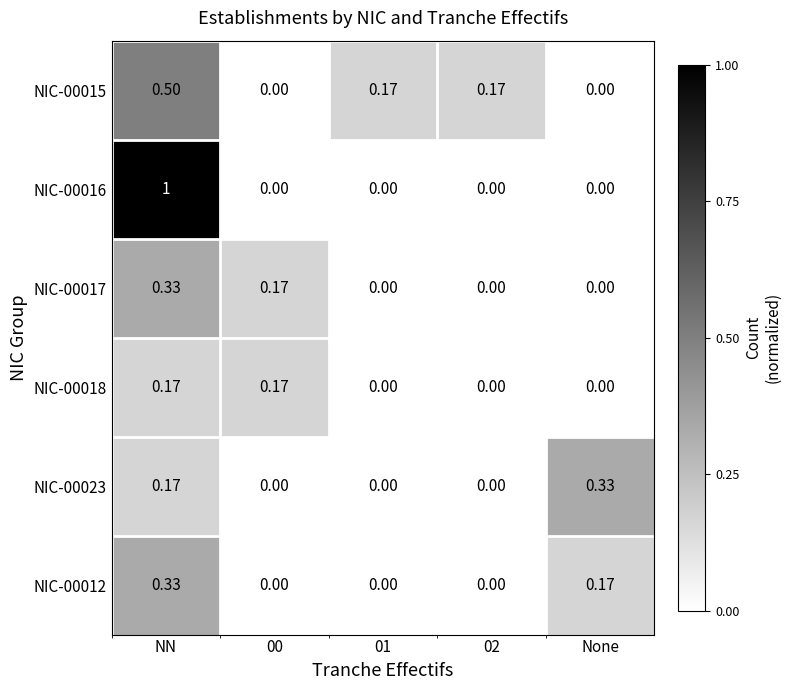

Which series has the widest spread of values?

NIC-00016